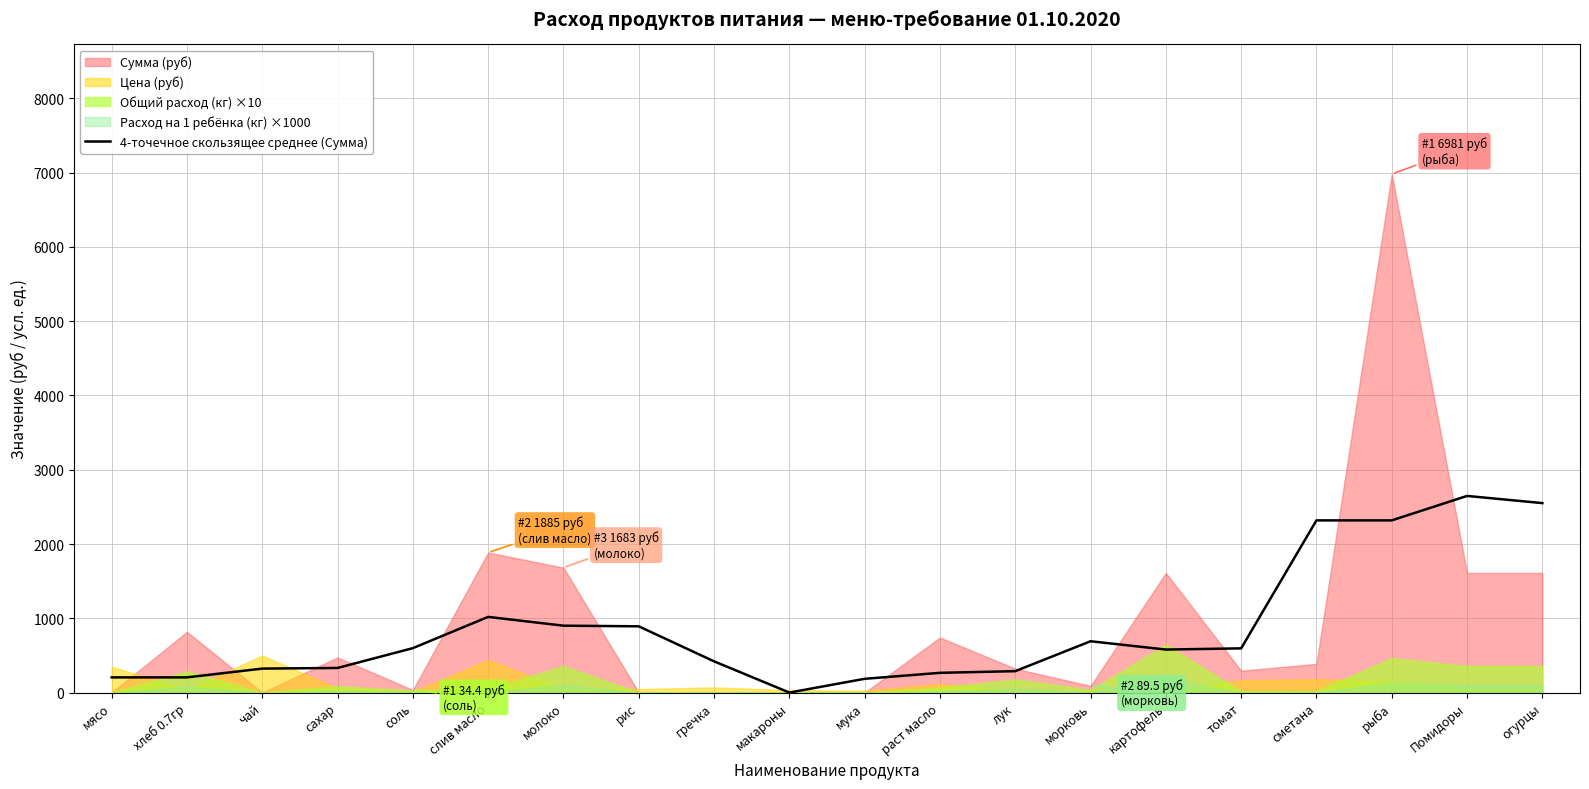

The value at макароны is 0.0. True or false?

True